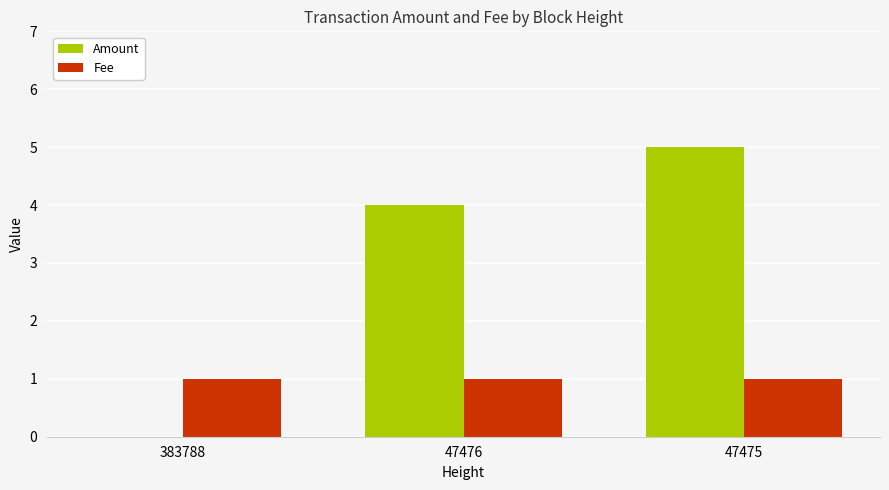

What is the maximum value for Amount?

5